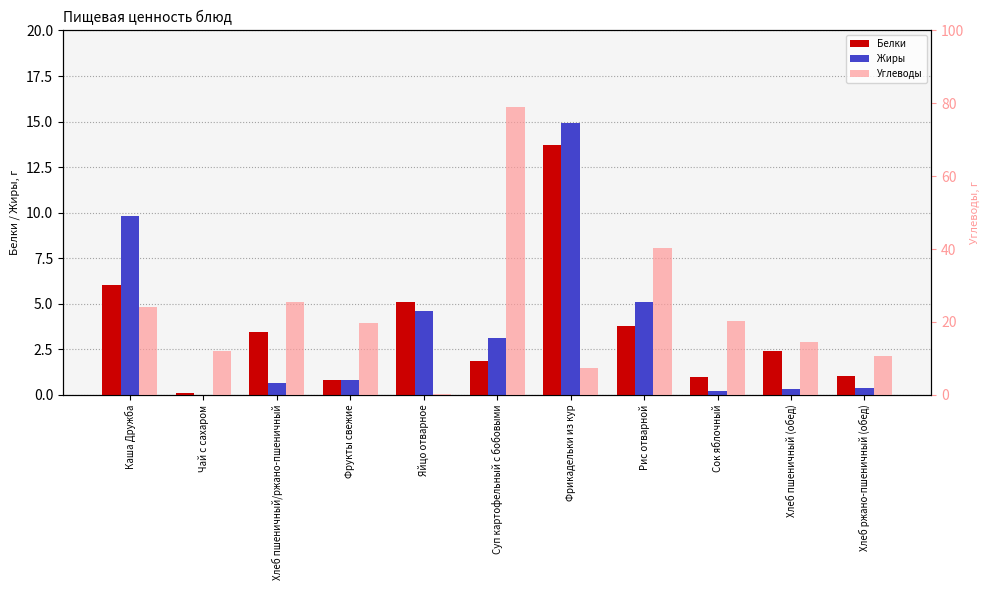

At which category is the sum across all series the highest?

Суп картофельный с бобовыми